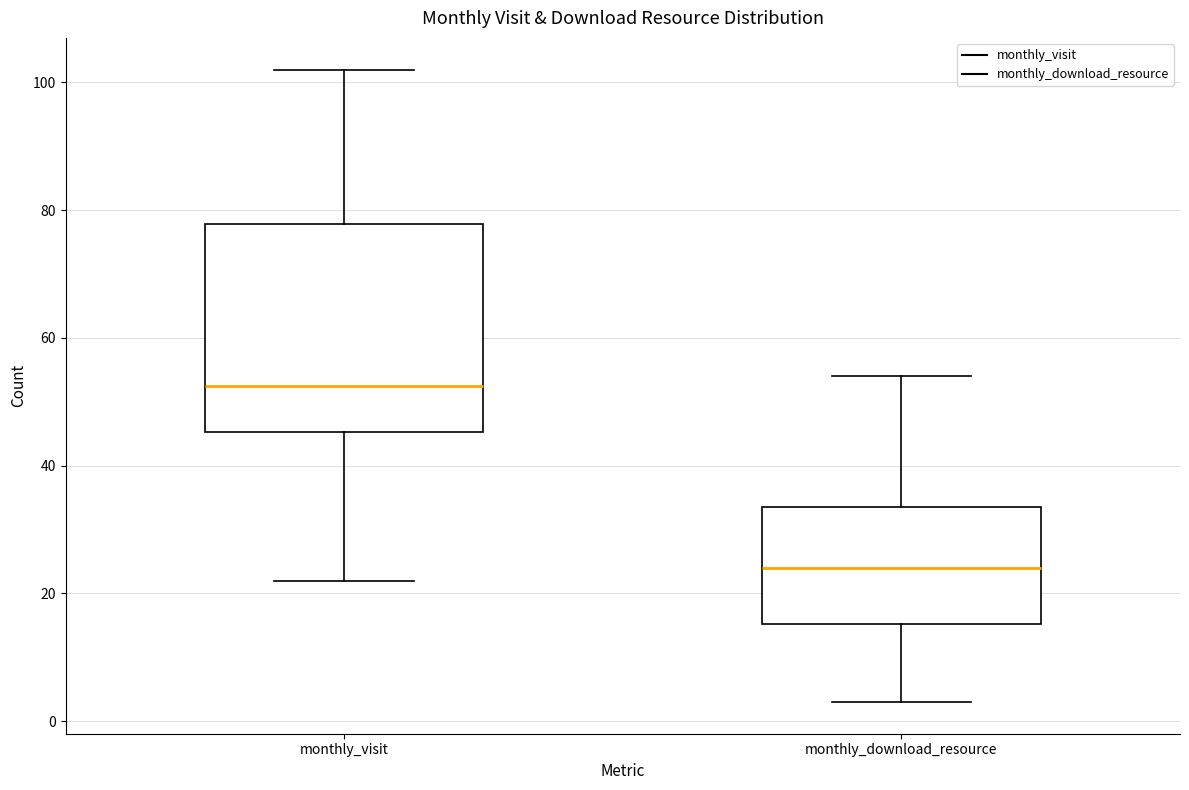

Which box has the lowest median line?

monthly_download_resource